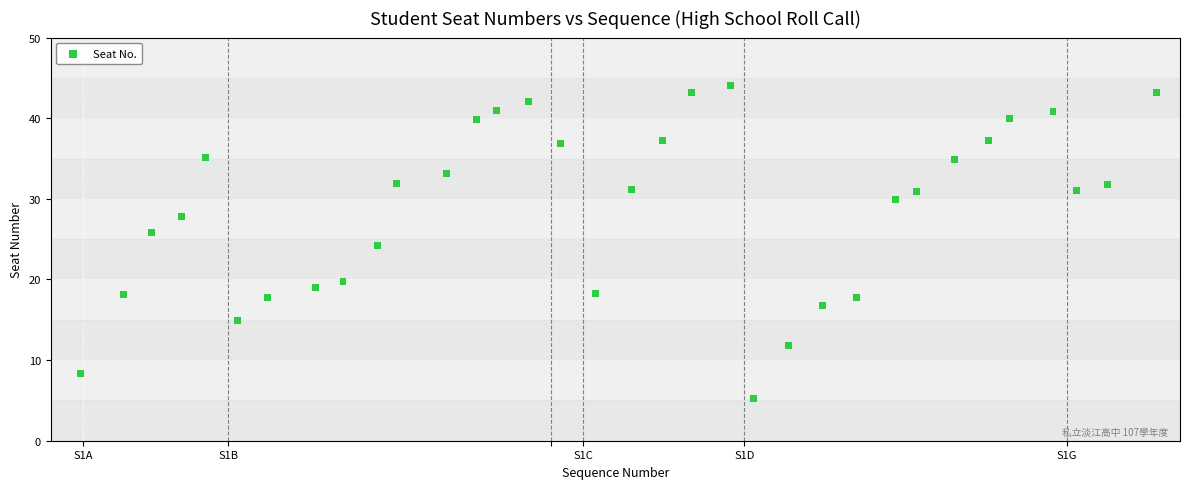

What is the range of Y values (max minus min)?

38.8